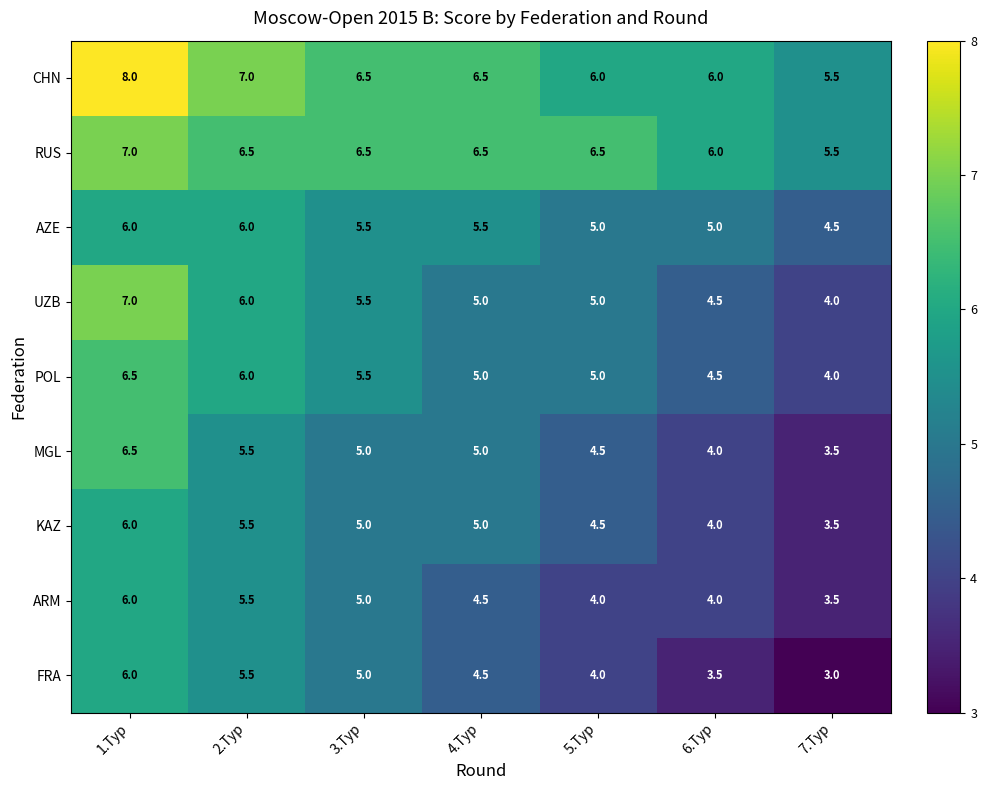

What is the difference between the AZE values at 7.Тур and 3.Тур?

1.0